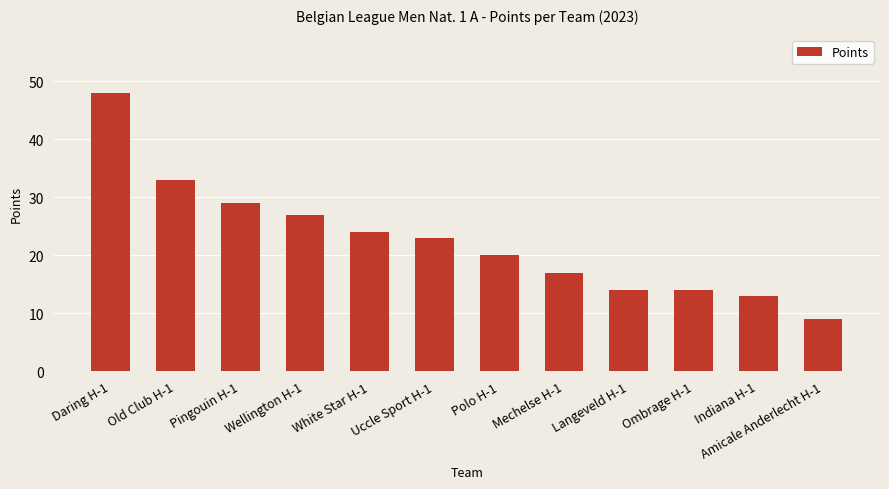

Count the number of categories in the chart.

12